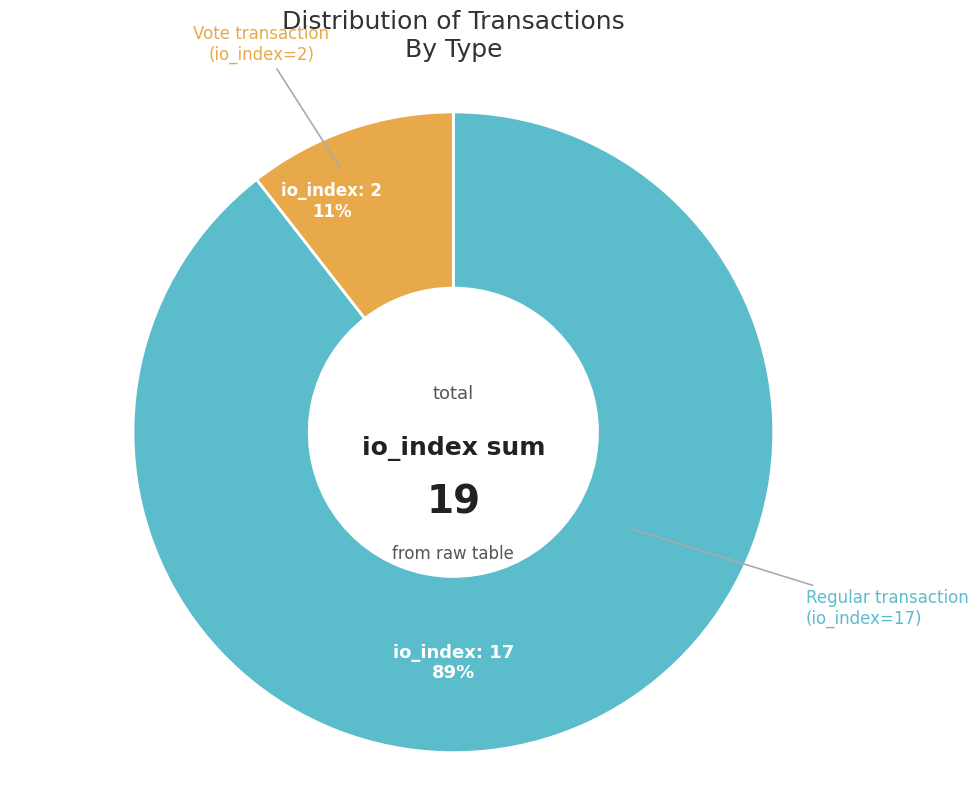

Between Vote and Regular, which is larger?

Regular